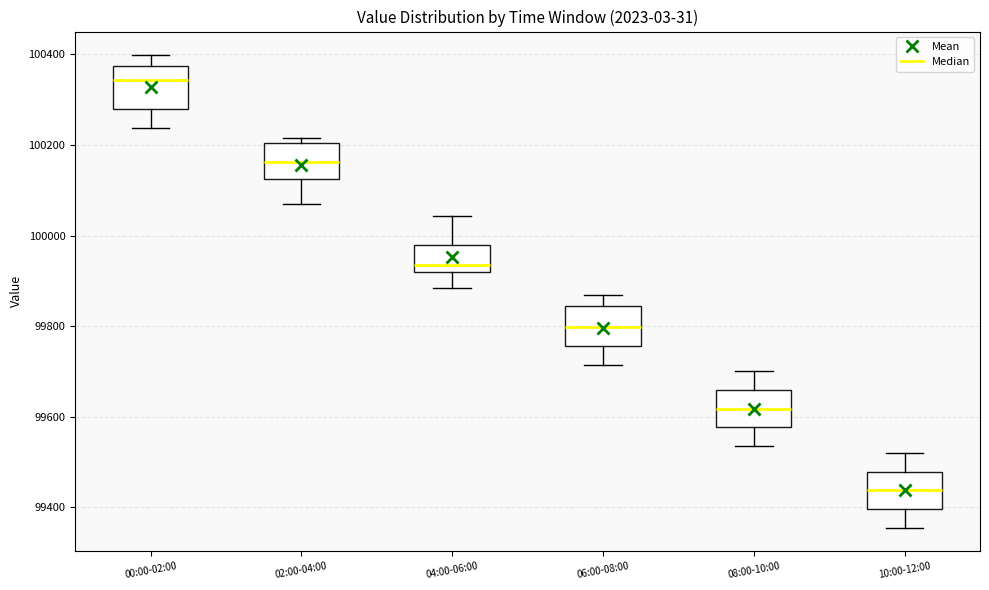

Reading left to right, transcribe this box plot: for each box, give where its median line is, the range the box spans, and where its two whiskers end, as read against the y-axis. The values are not printed on the chart, so give them approximately, as read against the axis.

00:00-02:00: median 100340, box 100280 to 100380, whiskers 100240 to 100400
02:00-04:00: median 100160, box 100120 to 100200, whiskers 100060 to 100220
04:00-06:00: median 99940, box 99920 to 99980, whiskers 99880 to 100040
06:00-08:00: median 99800, box 99760 to 99840, whiskers 99720 to 99860
08:00-10:00: median 99620, box 99580 to 99660, whiskers 99540 to 99700
10:00-12:00: median 99440, box 99400 to 99480, whiskers 99360 to 99520